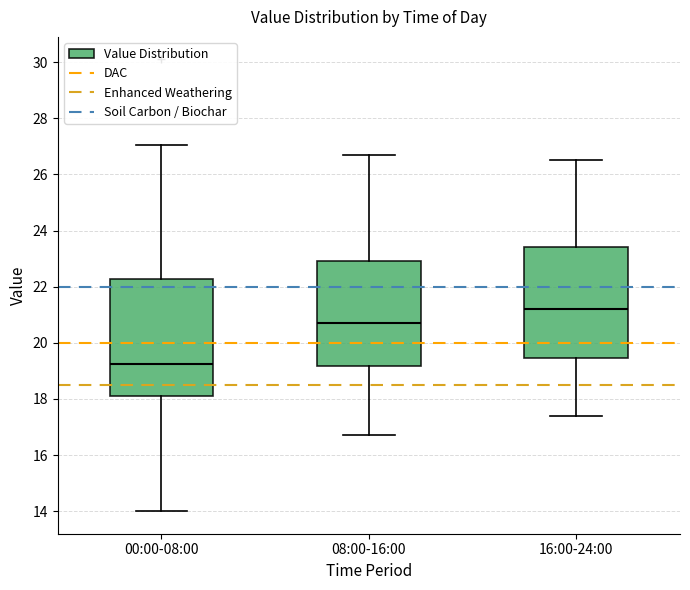

Where does the upper whisker of the box for 16:00-24:00 end on the y-axis? The values are not printed on the chart, so give them approximately, as read against the axis.

26.6